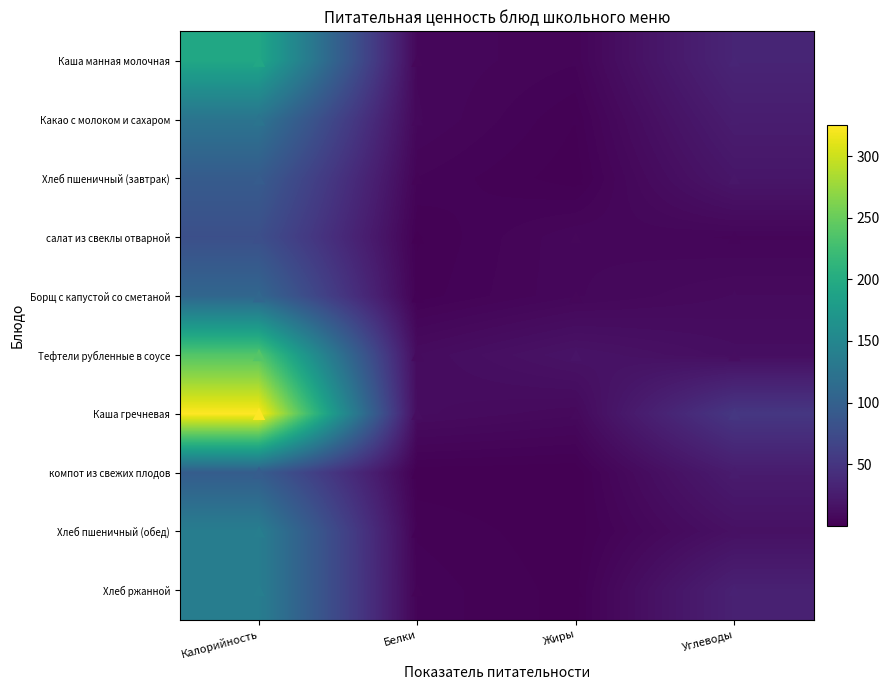

Between Жиры and Калорийность, which is larger?

Калорийность